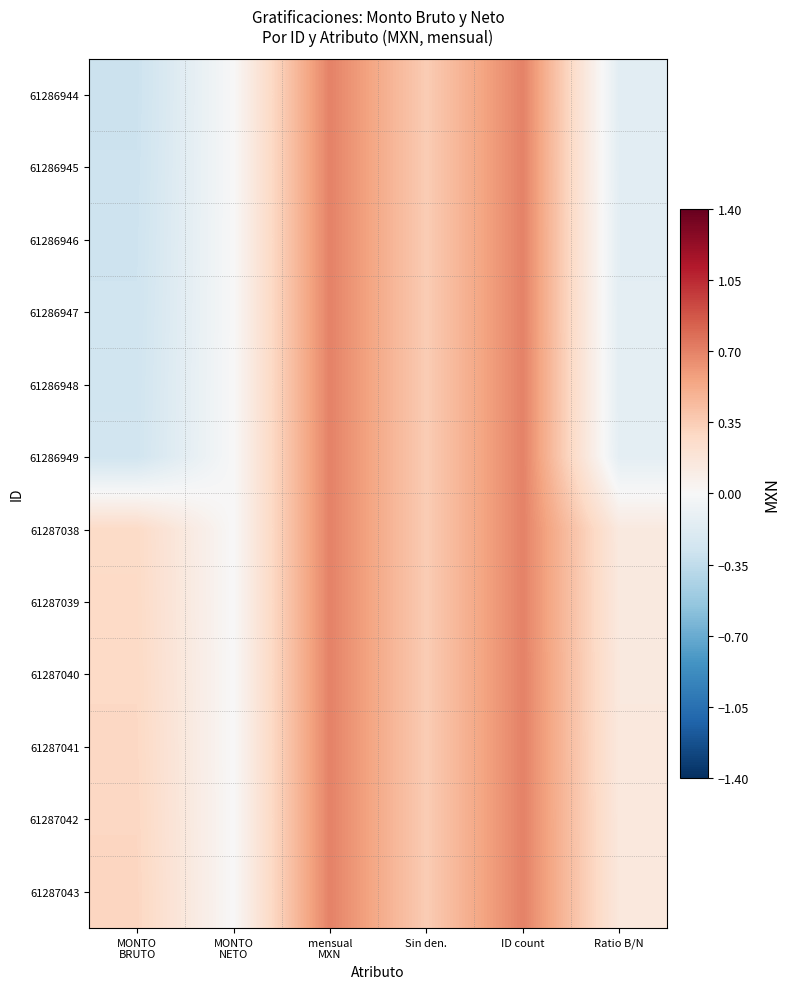

How many categories are shown in the chart?

6